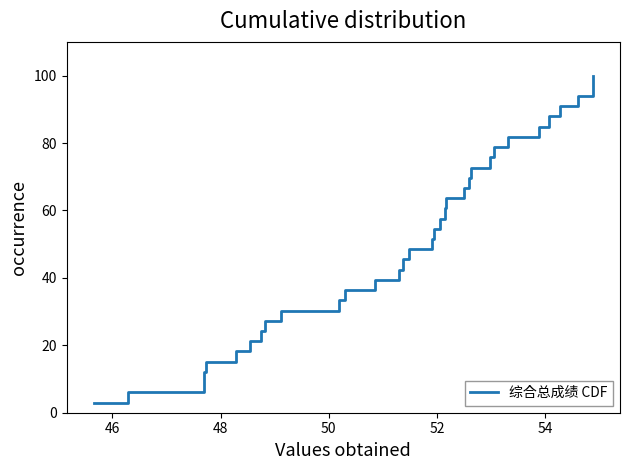

What is the difference between the maximum and minimum values?

97.0